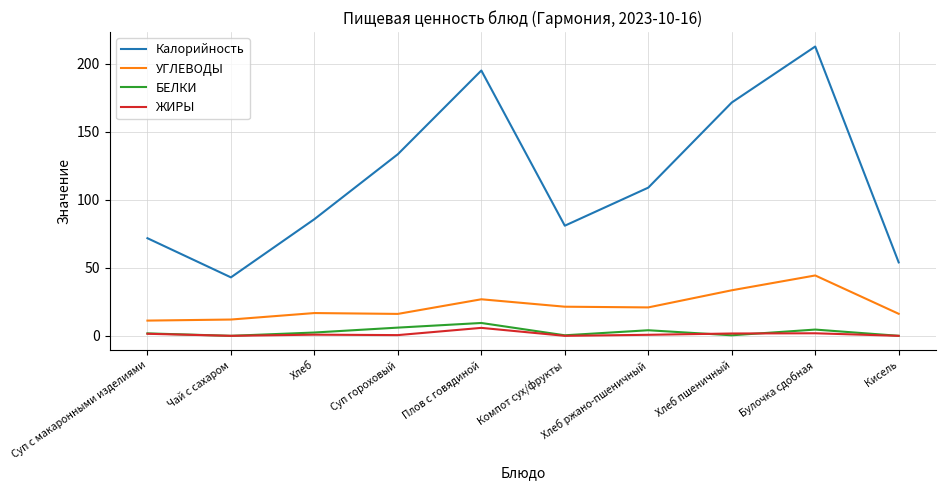

True or false: ЖИРЫ and УГЛЕВОДЫ intersect in this chart.

False